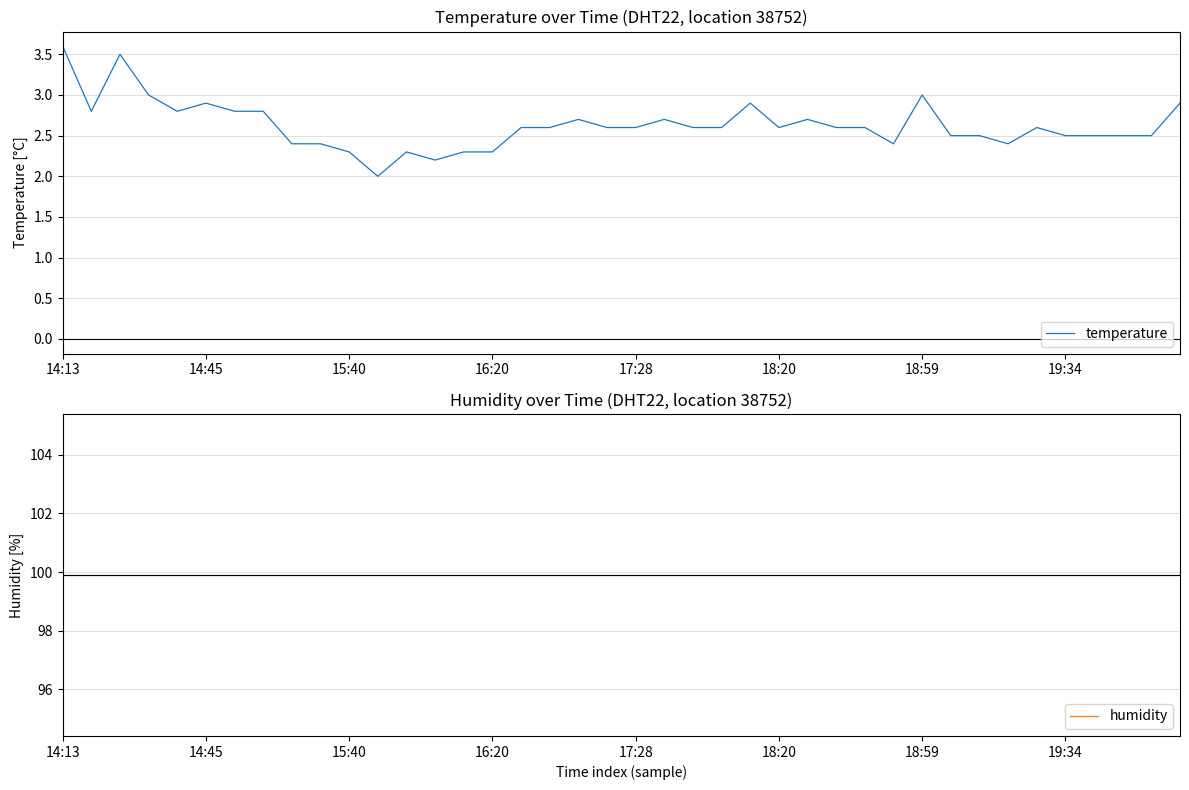

Which series has the widest spread of values?

temperature